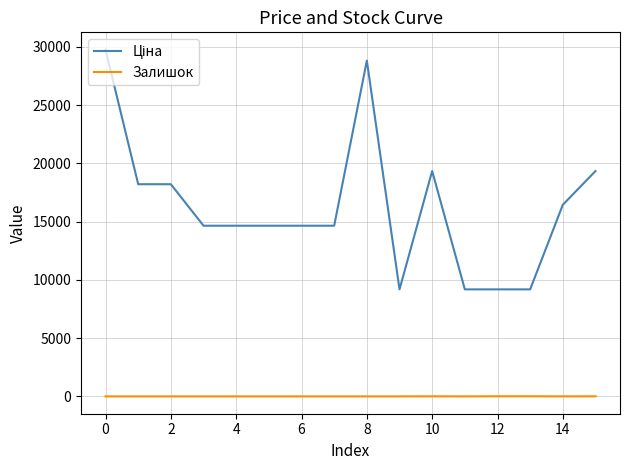

How many lines are shown in the chart?

2